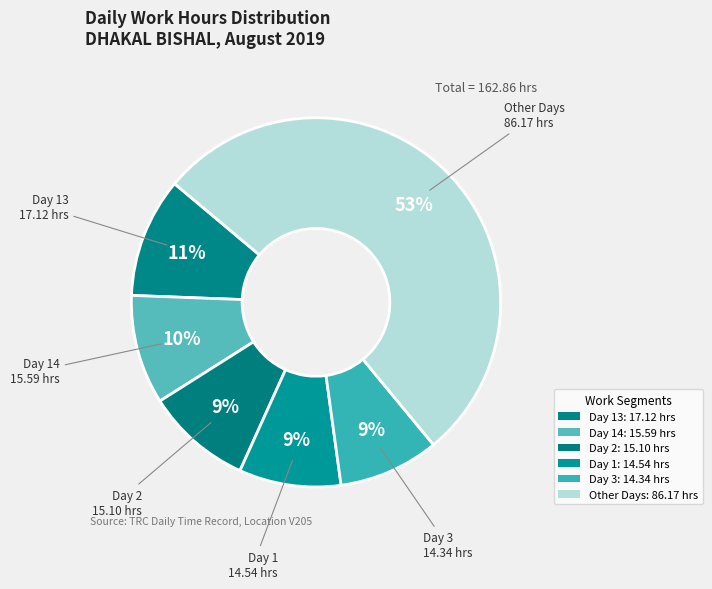

How many slices are in this pie chart?

6